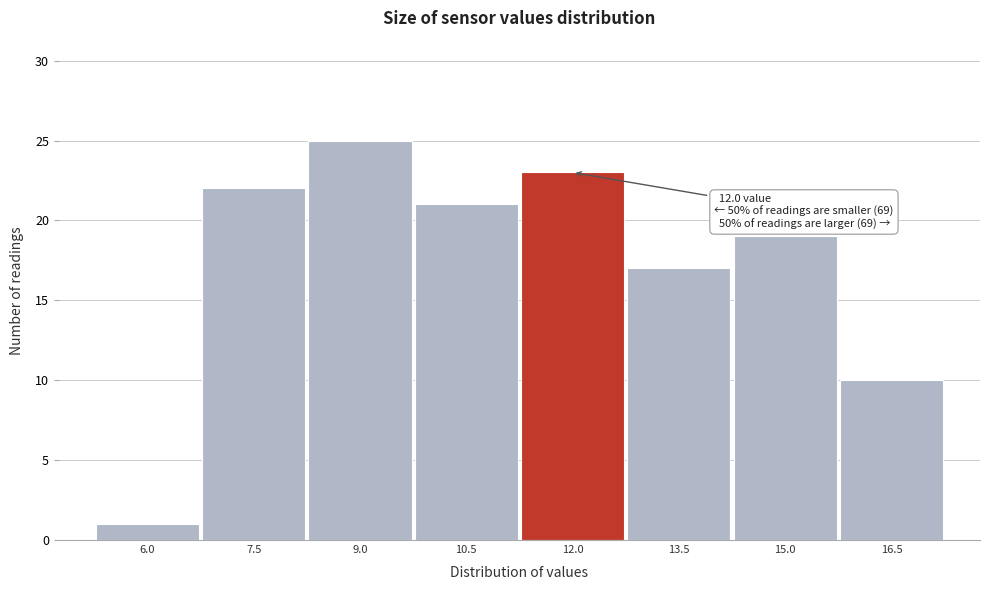

Reading left to right, list all the values displayed in this chart.

1	22	25	21	23	17	19	10